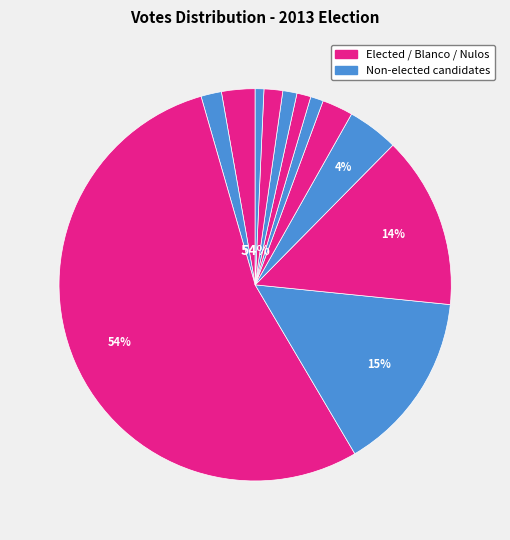

What portion of the pie excludes OSSANDON IRARRAZABAL?

46.0%